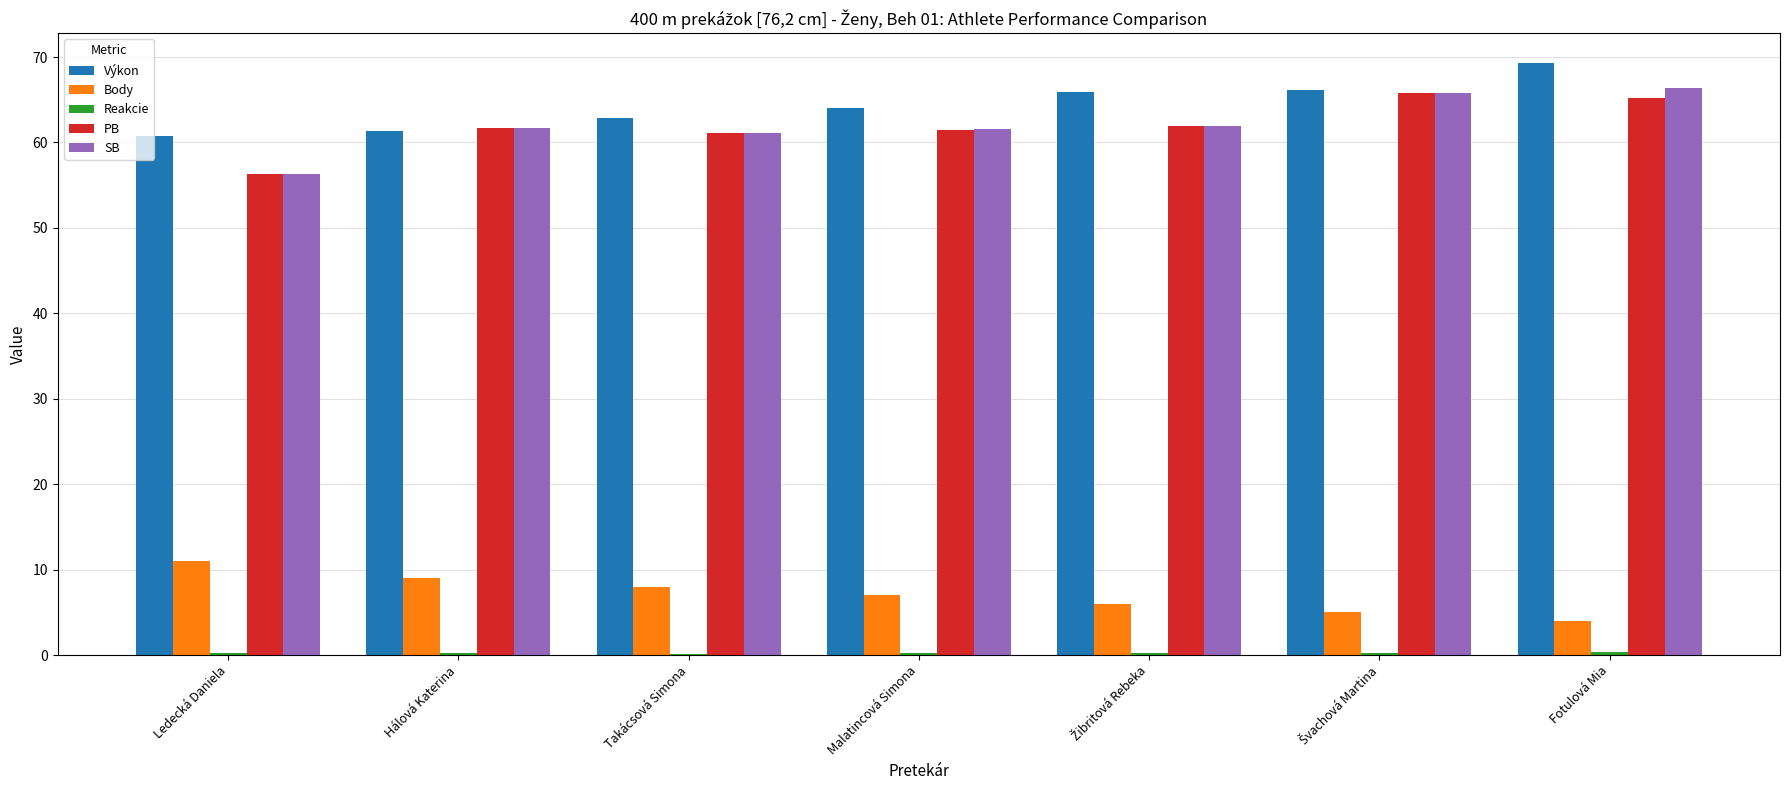

The Výkon series shows 69.3 at Fotulová Mia. True or false?

True